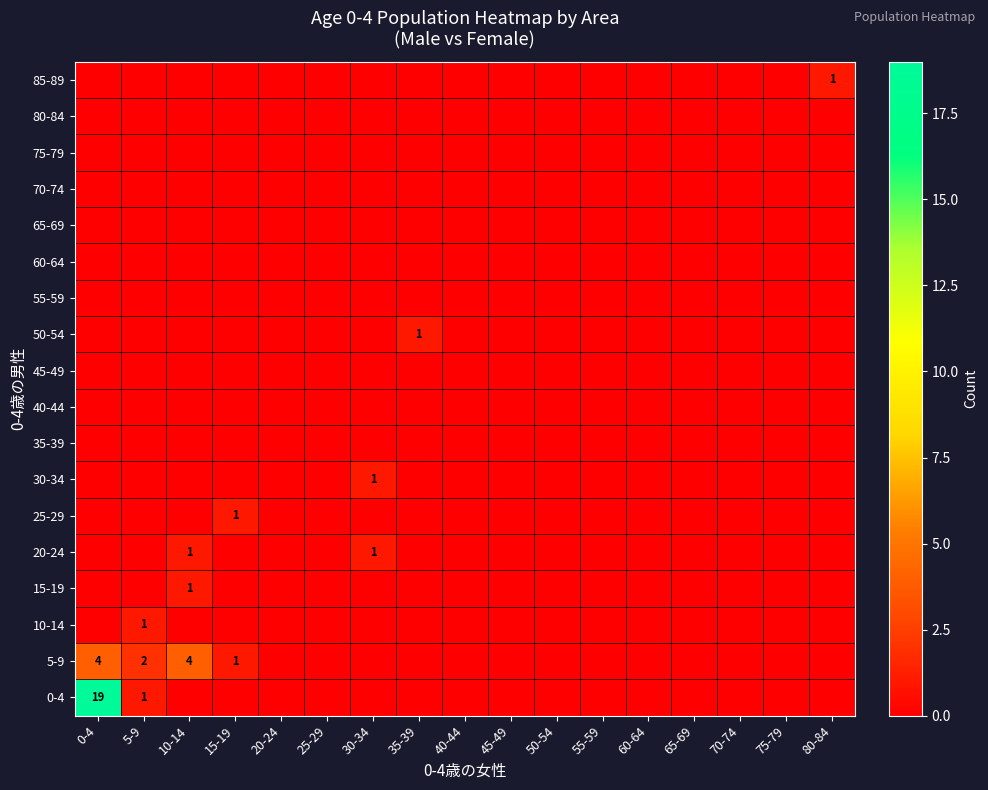

Is it true that 0-4 equals 19 at 0-4?

True